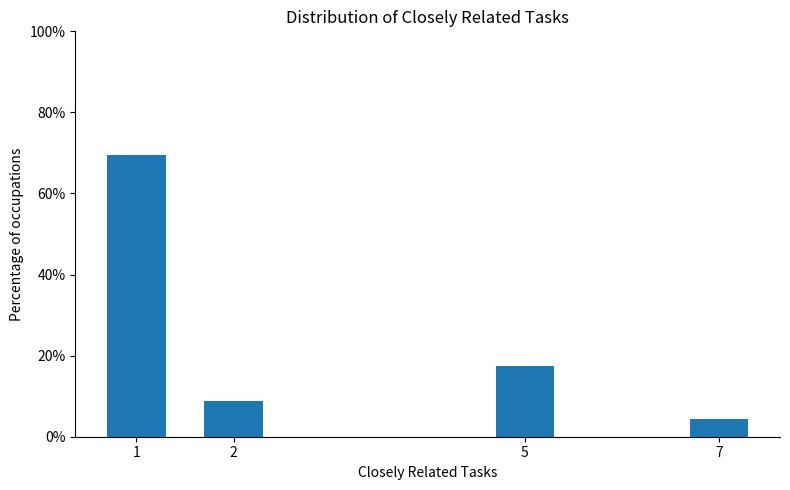

Reading right to left, extract all data points from this chart.

7=4.3	5=17.4	2=8.7	1=69.6